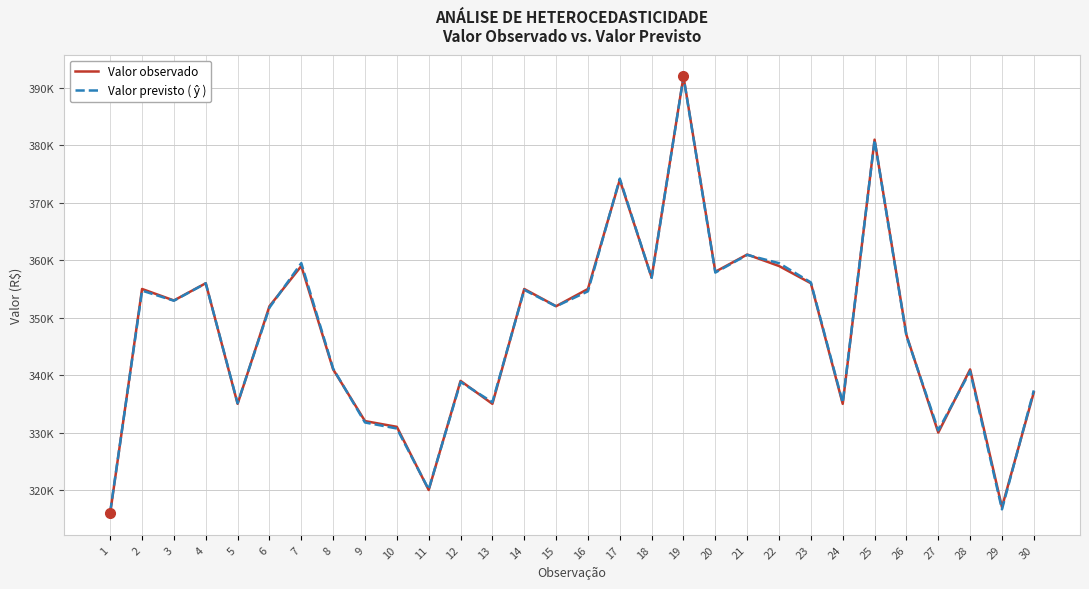

Reading left to right, what are all the values shown in this chart?

Valor observado: 1=316000.0	2=355000.0	3=353000.0	4=356000.0	5=335000.0	6=352000.0	7=359000.0	8=341000.0	9=332000.0	10=331000.0	11=320000.0	12=339000.0	13=335000.0	14=355000.0	15=352000.0	16=355000.0	17=374000.0	18=357000.0	19=392000.0	20=358000.0	21=361000.0	22=359000.0	23=356000.0	24=335000.0	25=381000.0	26=347000.0	27=330000.0	28=341000.0	29=317000.0	30=337000.0
Valor previsto ( ŷ ): 1=316198.4	2=354709.1	3=352958.9	4=355984.8	5=335112.9	6=351753.9	7=359505.8	8=341133.0	9=331756.9	10=330709.8	11=320105.5	12=338809.8	13=335288.2	14=354846.1	15=351982.9	16=354596.5	17=374219.6	18=356948.3	19=391933.7	20=357856.5	21=360939.6	22=359494.2	23=356138.1	24=335197.8	25=380934.9	26=346844.5	27=330391.7	28=340672.0	29=316638.3	30=337338.5